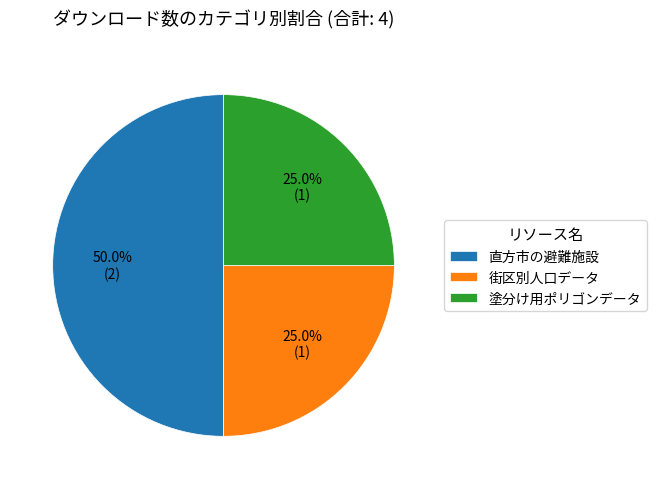

How many slices are in this pie chart?

3